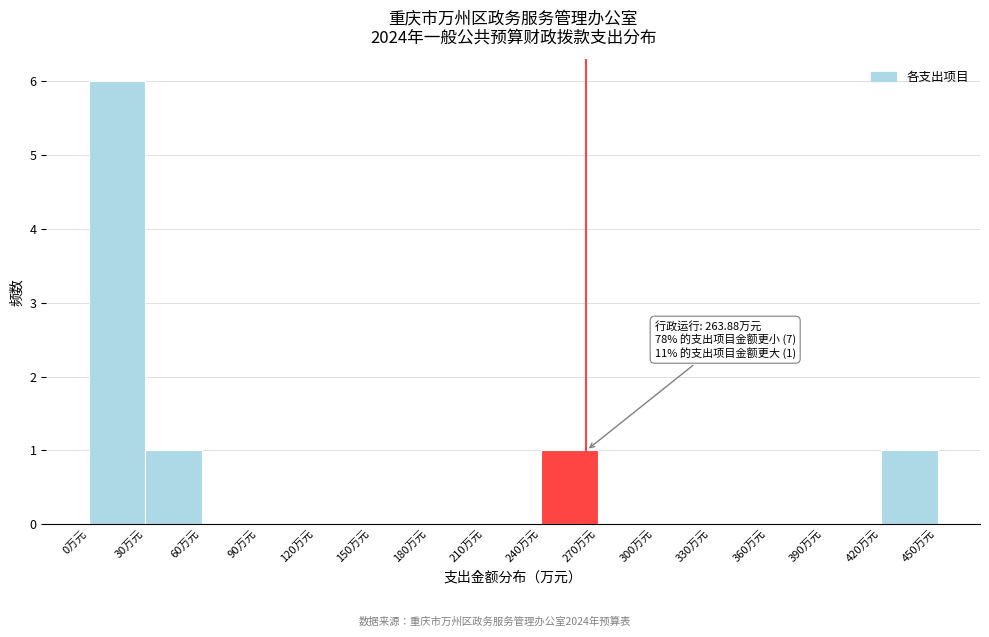

Which range on the x-axis has the tallest bar?

0 to 30